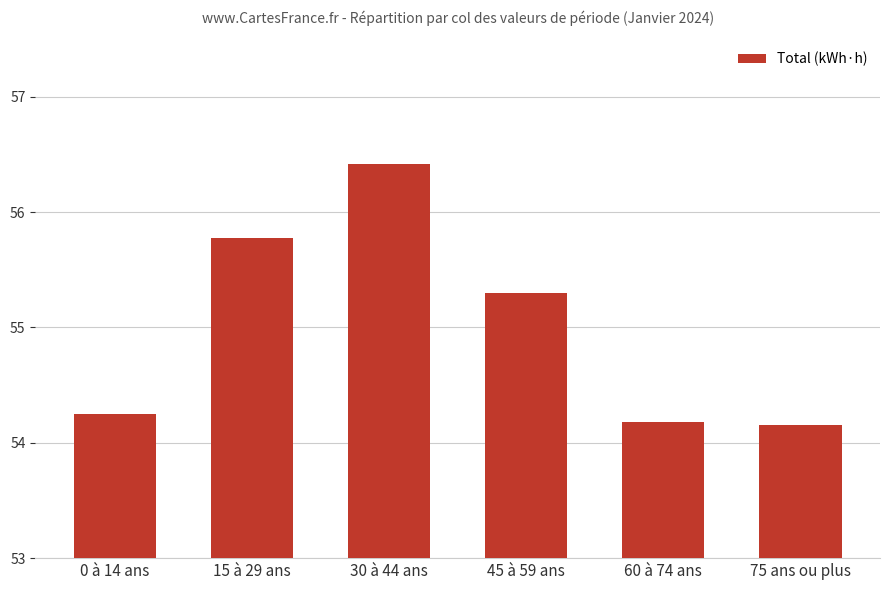

What is the ratio of the value at 60 à 74 ans to the value at 75 ans ou plus?

1.0